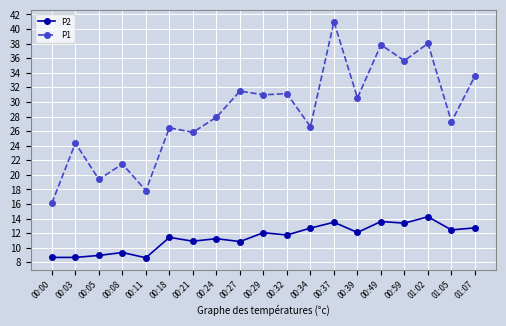

True or false: P1 and P2 intersect in this chart.

False